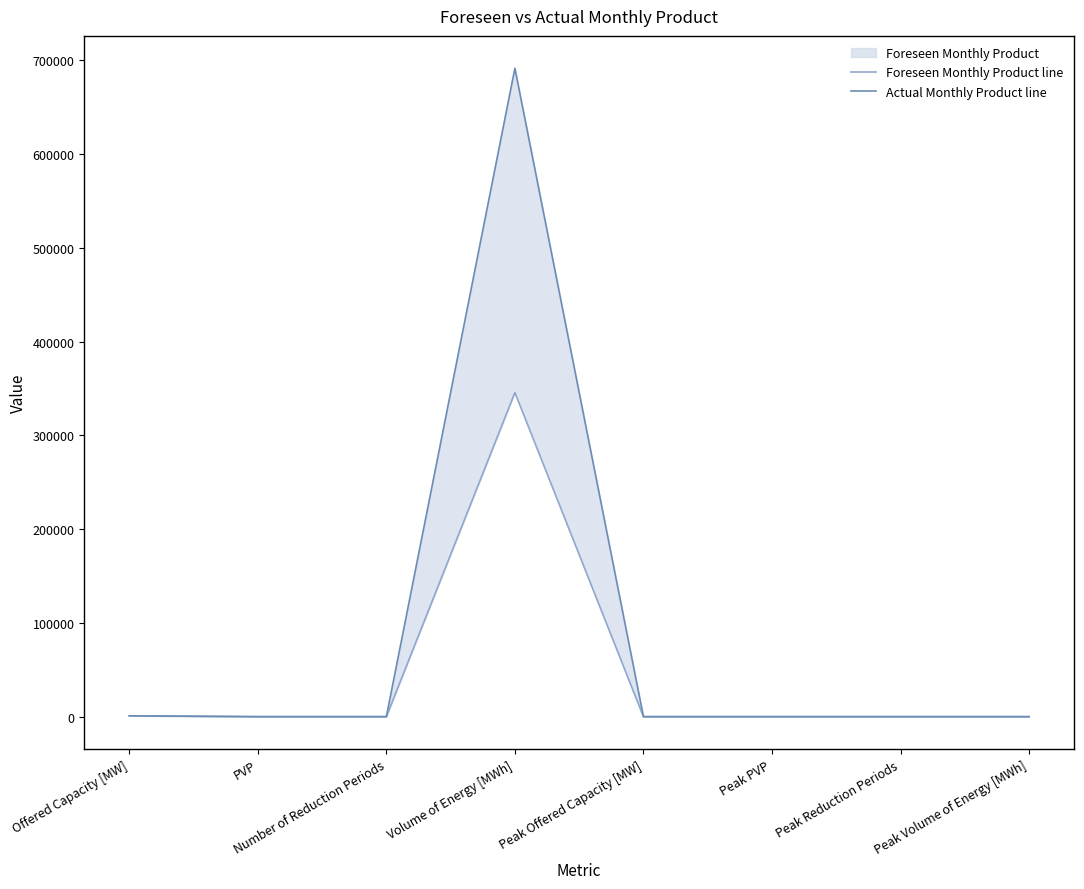

In Foreseen Monthly Product line, how many points are lower than both neighbors (excluding endpoints)?

1